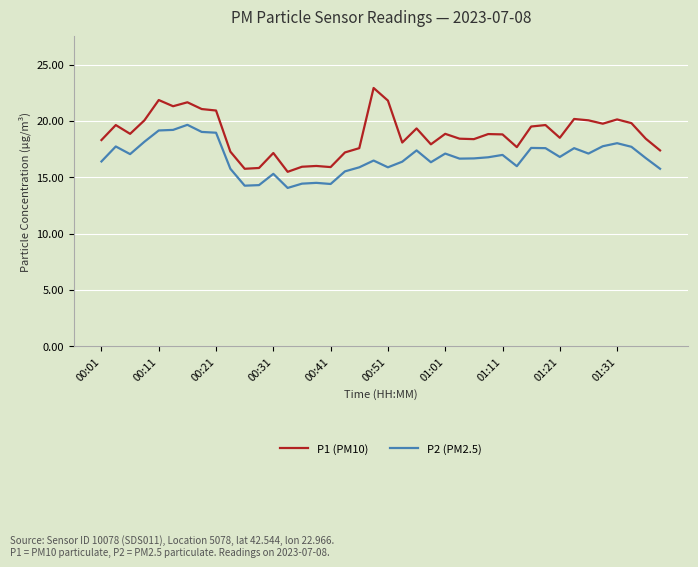

How many lines are shown in the chart?

2